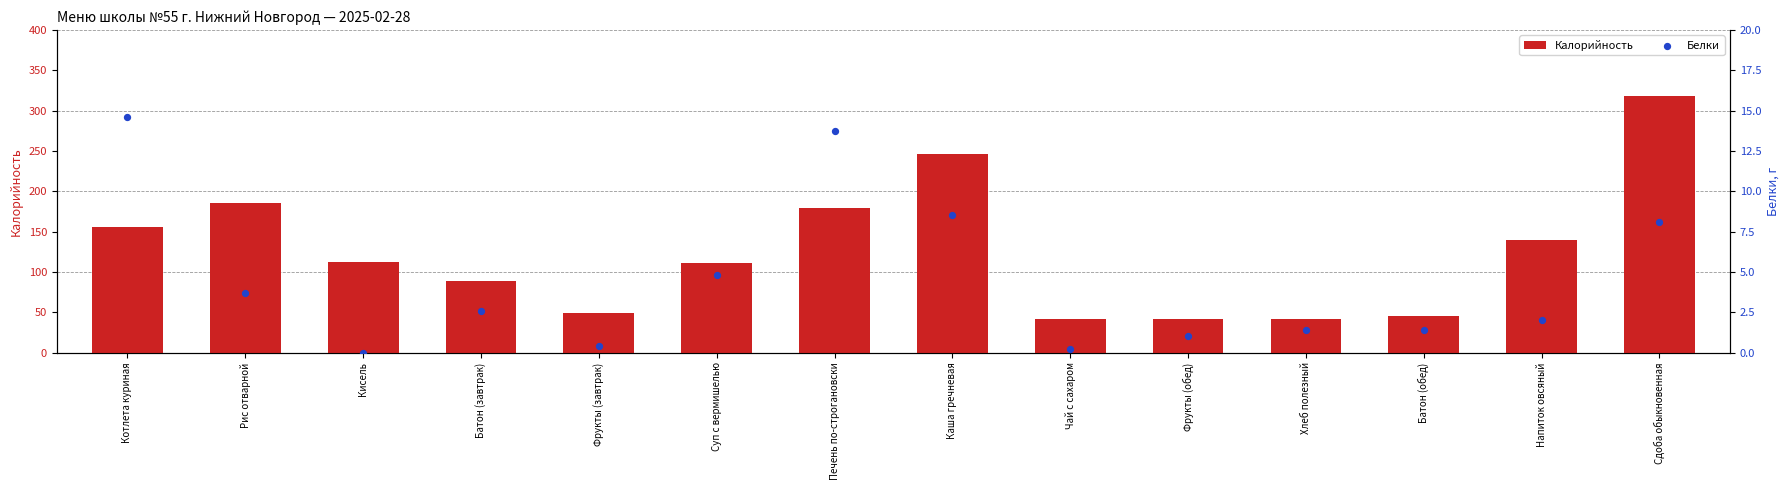

What are all the series names shown in the legend?

Калорийность, Белки